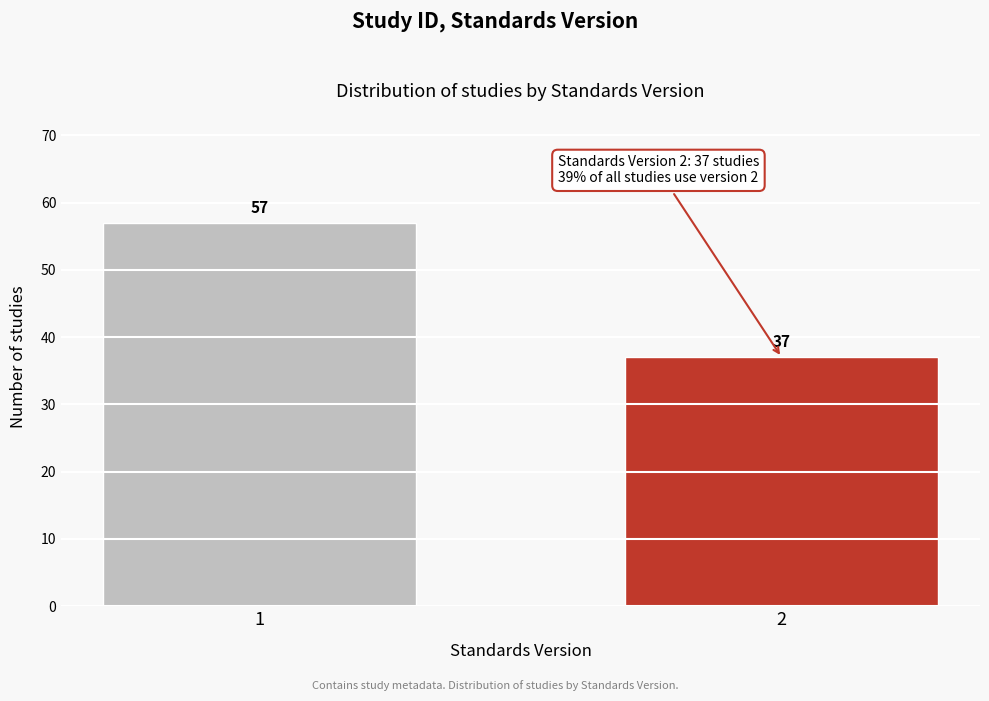

Reading right to left, what are all the values shown in this chart?

37	57